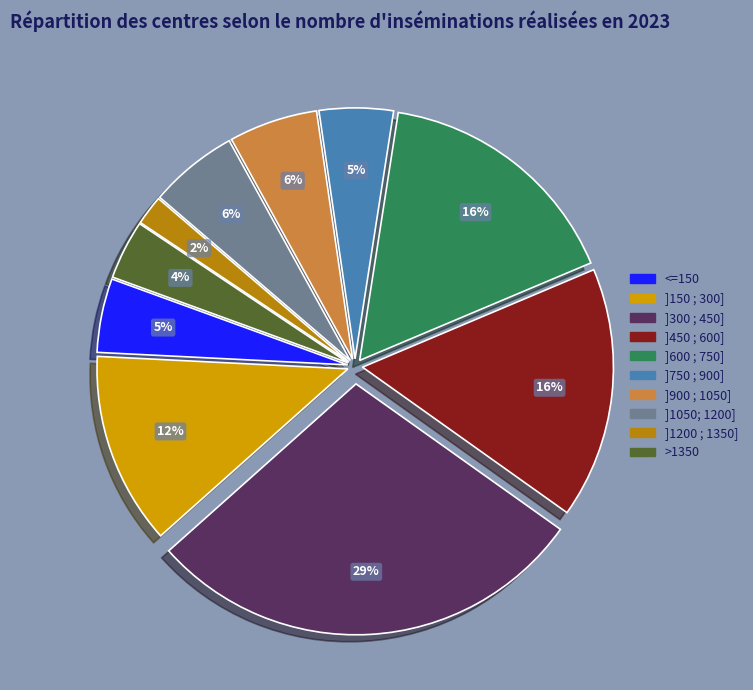

True or false: ]1050; 1200] accounts for 14% of the total.

False